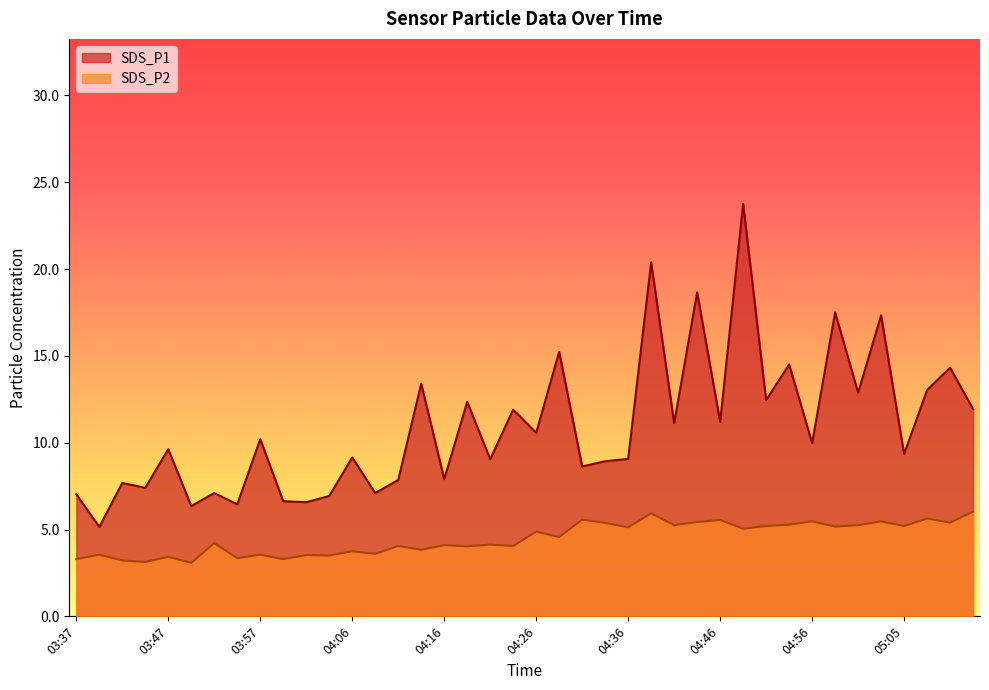

Which label corresponds to the smallest value in the chart?

03:49